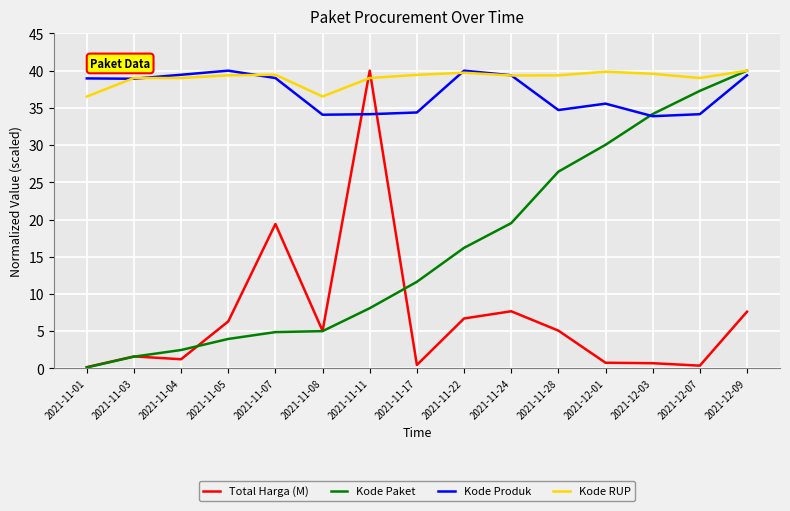

Between 2021-11-08 and 2021-11-17, which series saw the biggest shift?

Kode Paket